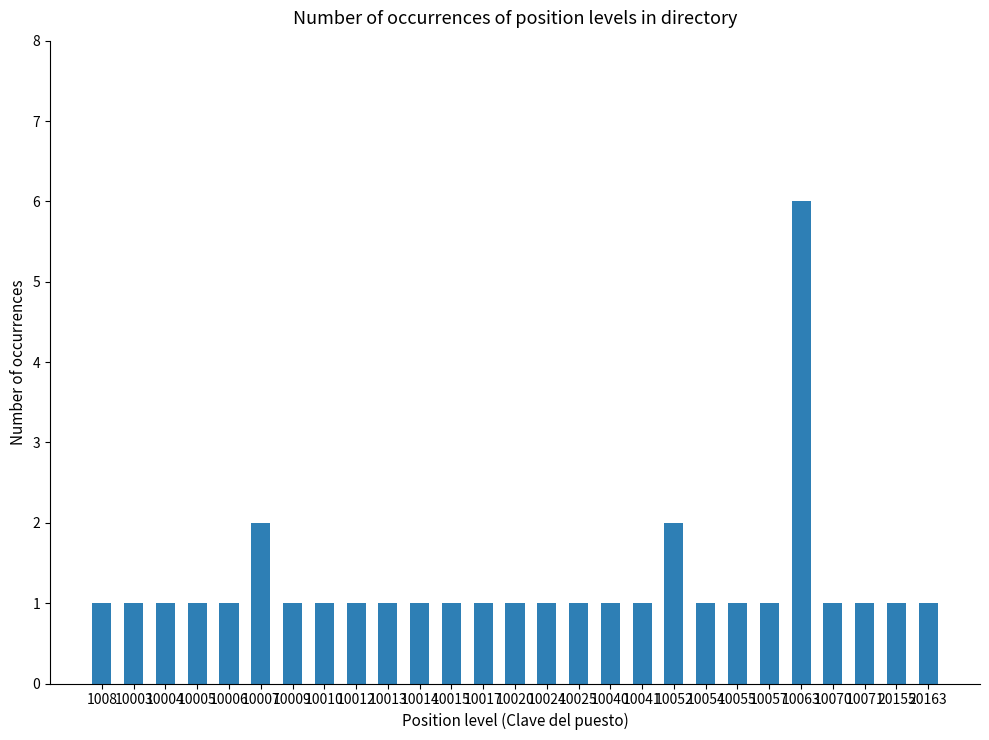

What is the difference between the maximum and minimum values?

5